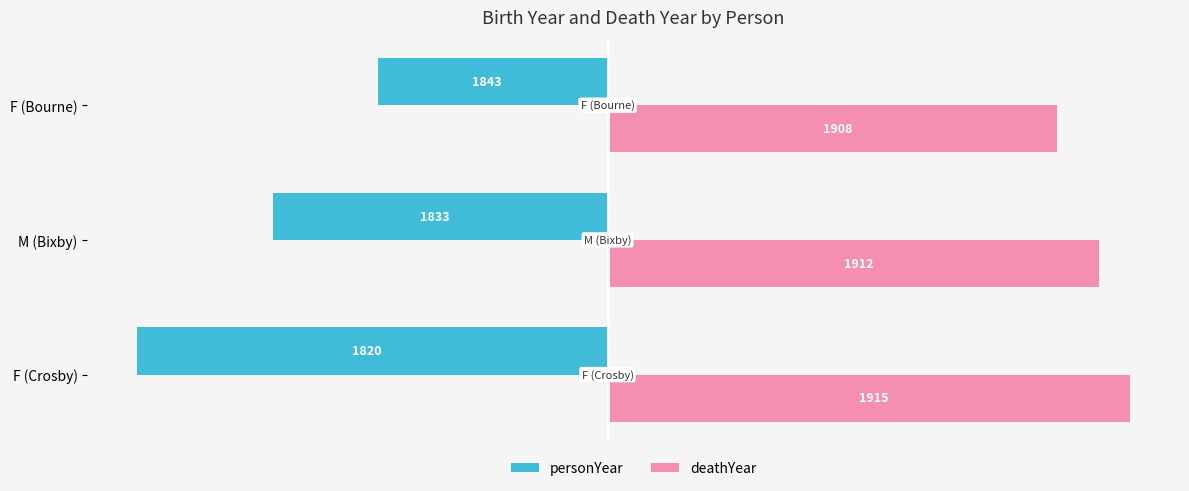

What are all the series names shown in the legend?

personYear, deathYear